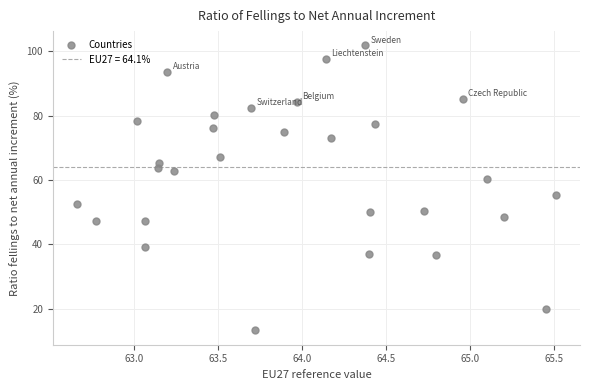

What is the range of Y values (max minus min)?

88.5